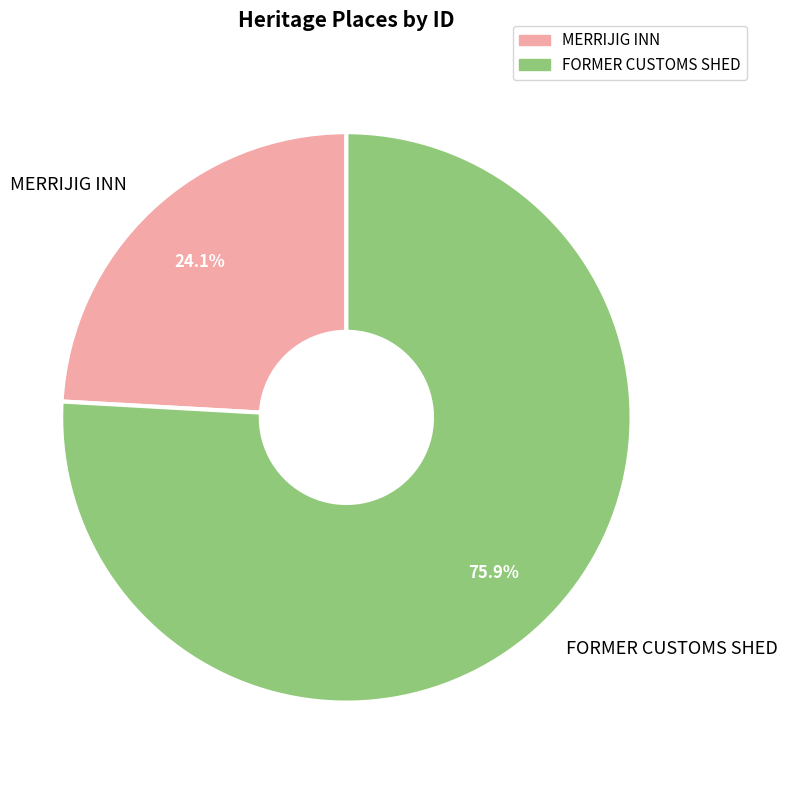

Is there any slice that represents more than half of the pie?

Yes